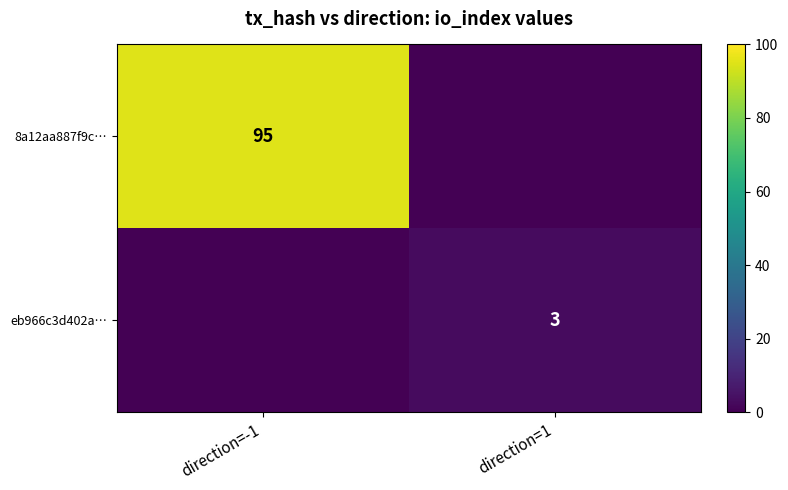

The 8a12aa887f9c… series shows 95 at direction=-1. True or false?

True